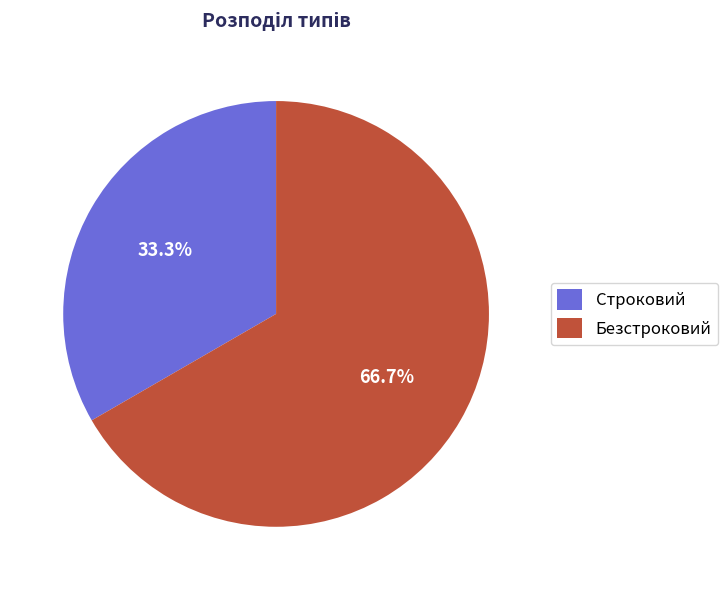

What percentage do Безстроковий and Строковий together represent?

100.0%